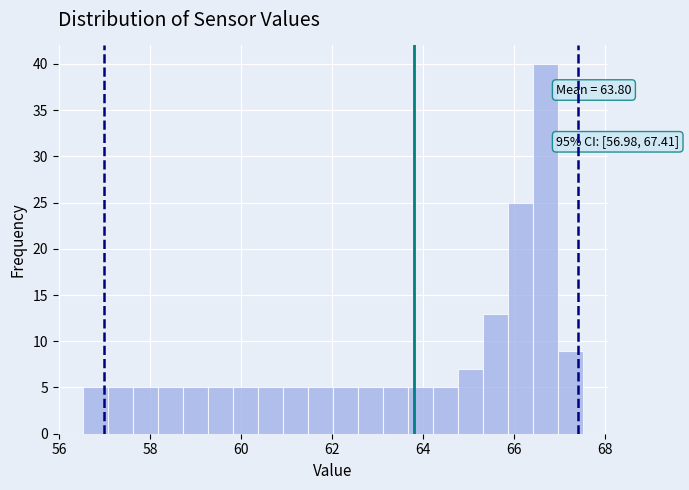

Around what value on the x-axis is the tallest bar? Give the approximate position of its centre, as read against the axis.

66.6